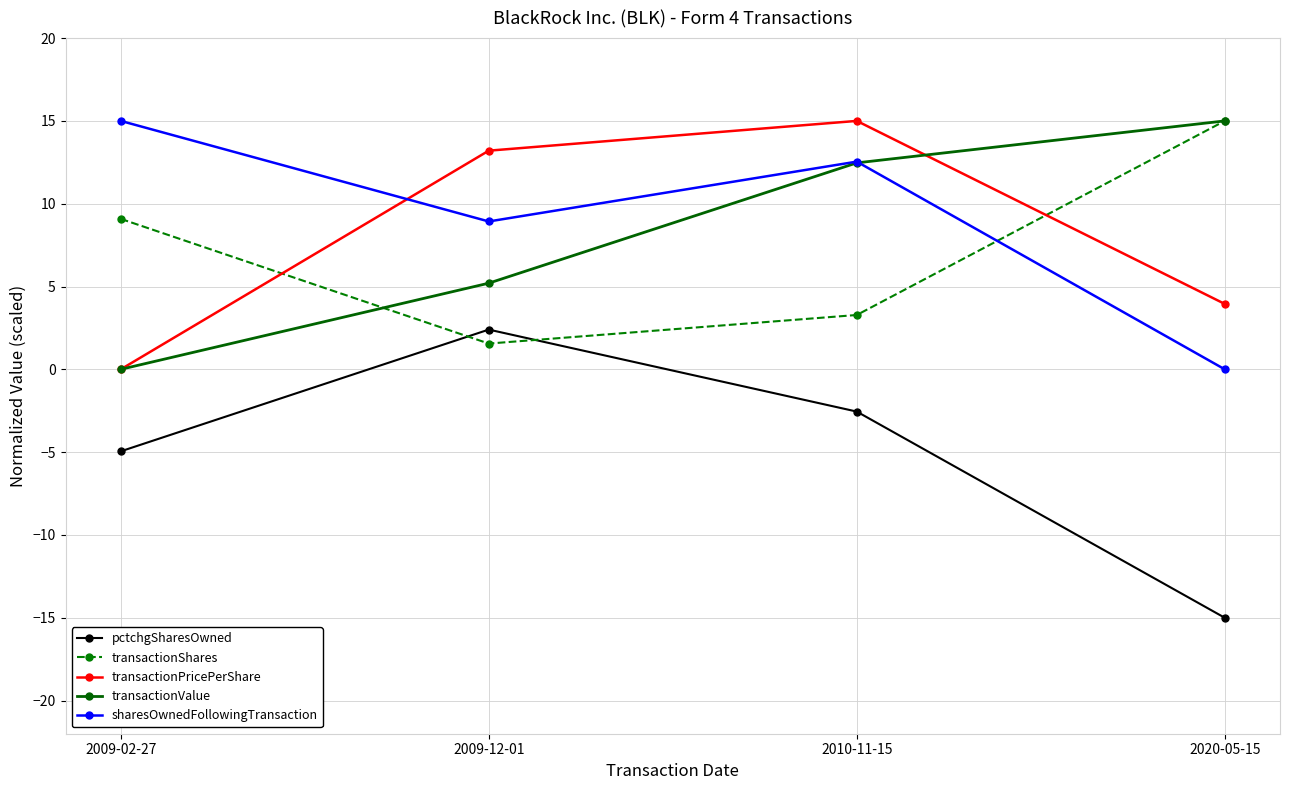

At which category is the sum across all series the highest?

2010-11-15